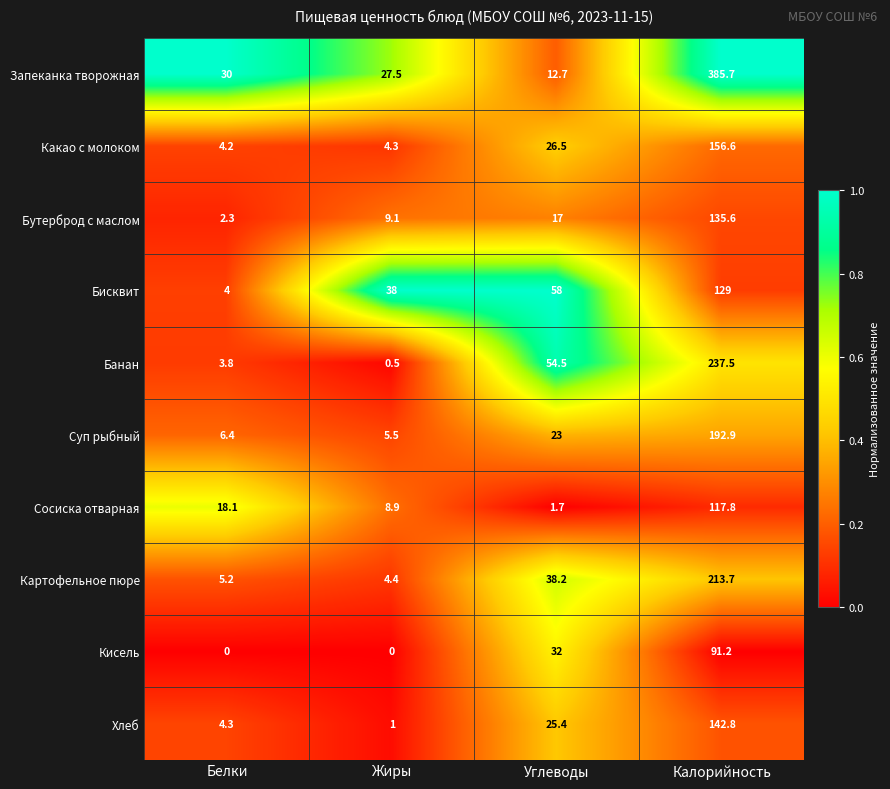

How many data points in Банан are less than 54?

2